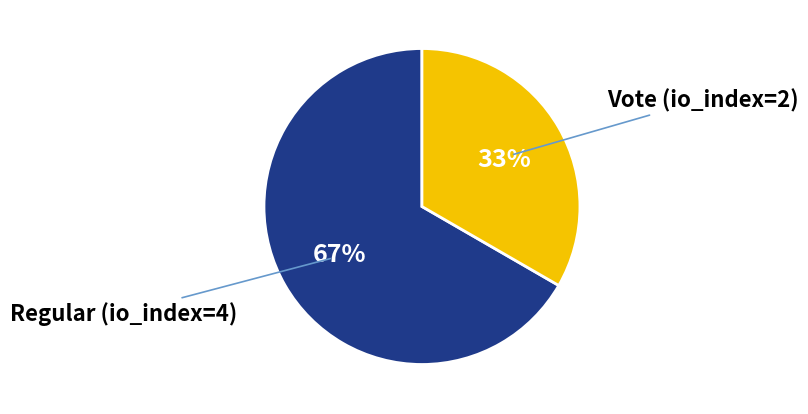

Combined, do Vote (io_index=2) and Regular (io_index=4) account for over 50%?

Yes